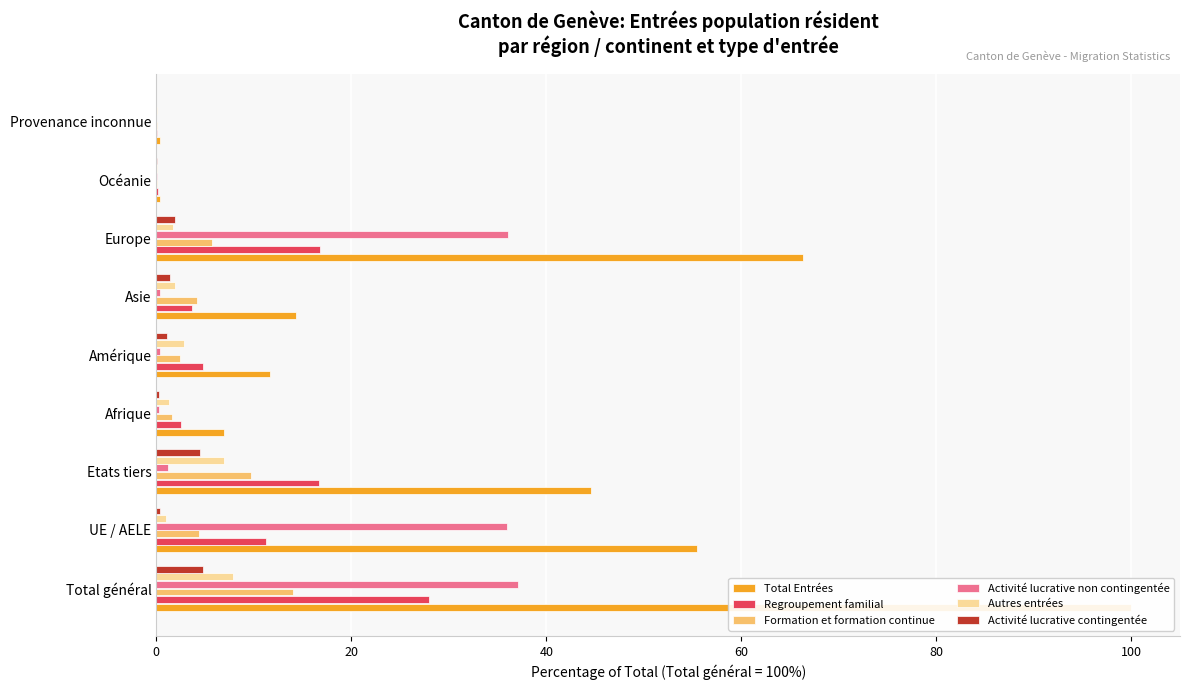

How many data points does each series have?

9